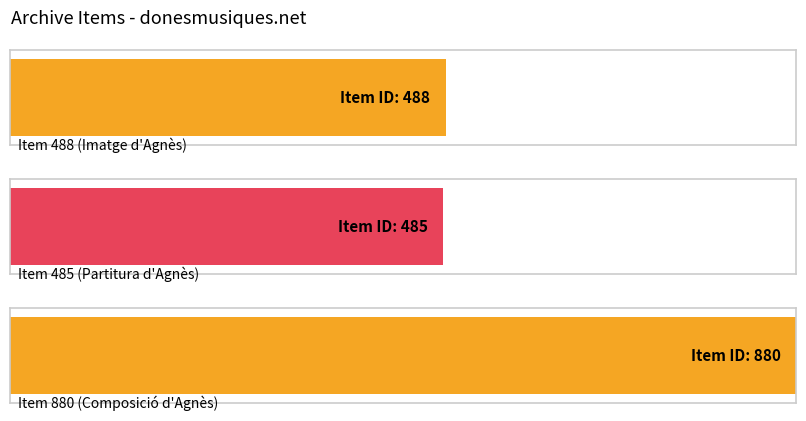

Count the number of values greater than 488.

1